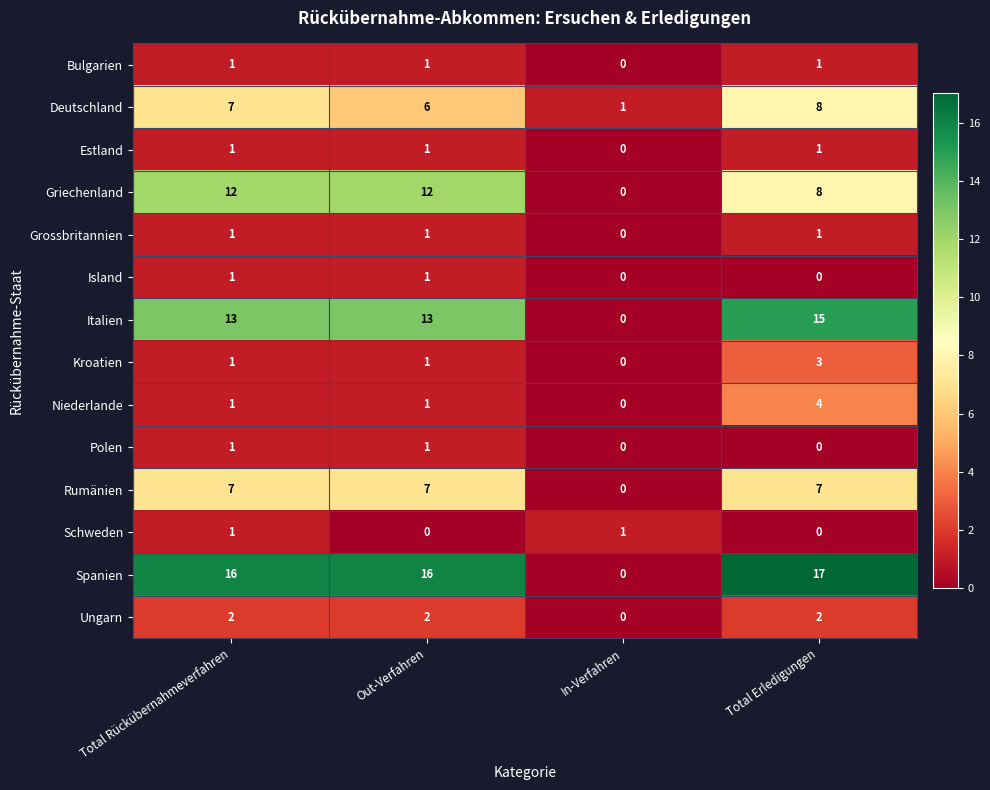

The Ungarn series shows -1 at In-Verfahren. True or false?

False